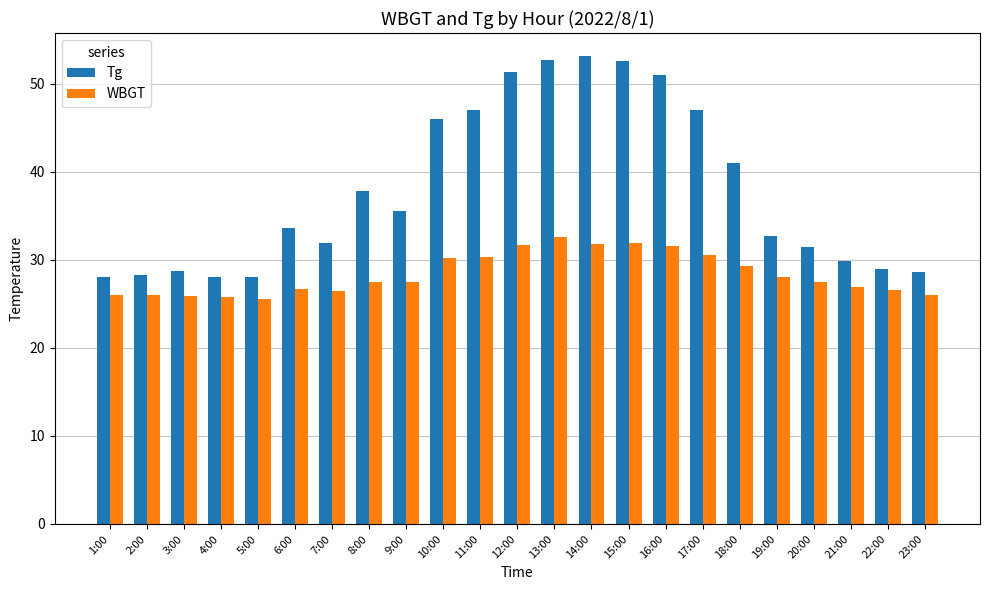

What is the minimum value for WBGT?

25.6